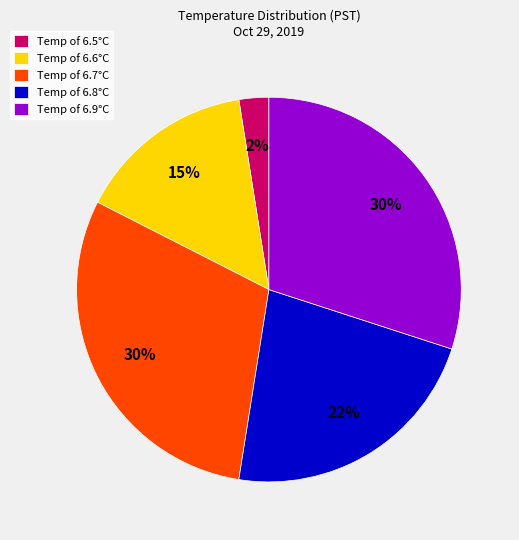

Approximately how many times larger is the value at Temp of 6.7°C compared to Temp of 6.9°C?

1.0